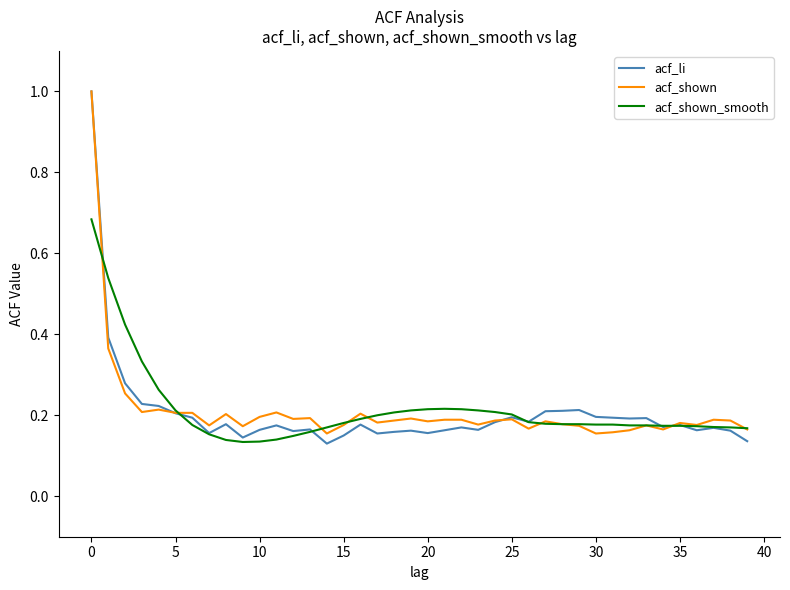

What is the greatest value displayed?

1.0